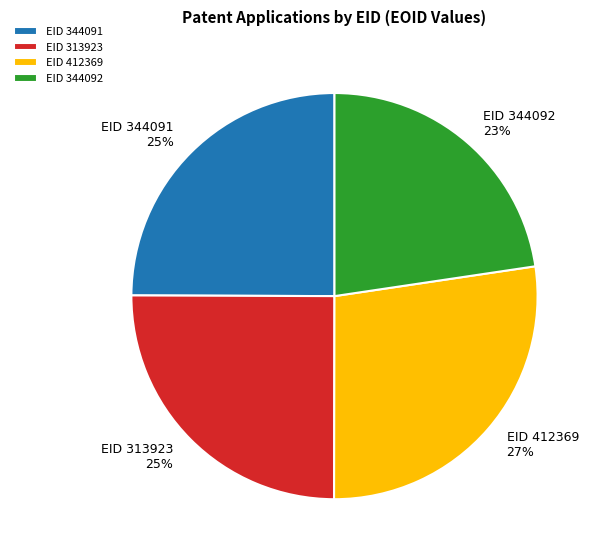

Does EID 313923 account for over 50% of the chart?

No